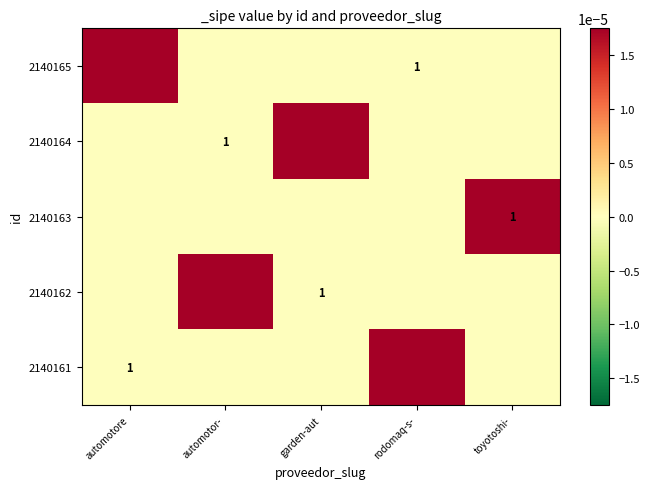

At how many categories does at least one series exceed 0?

5